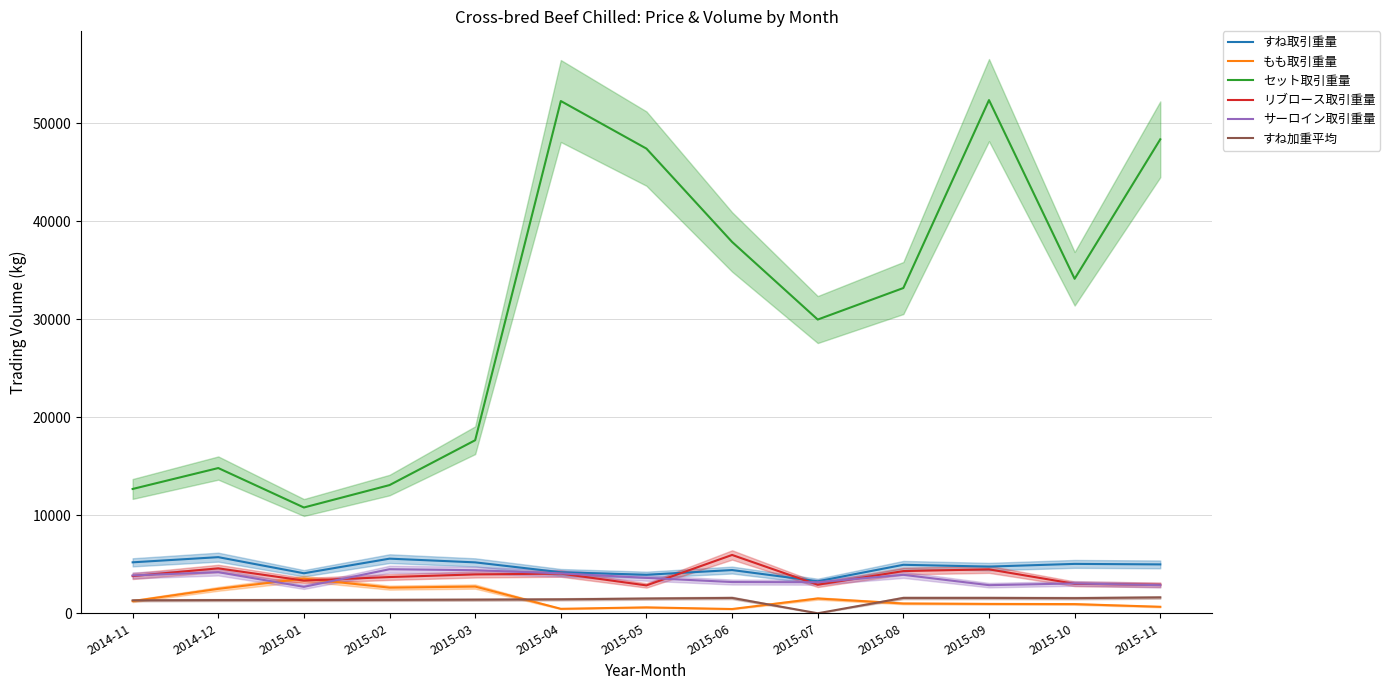

What is the maximum value shown in the chart?

52342.0